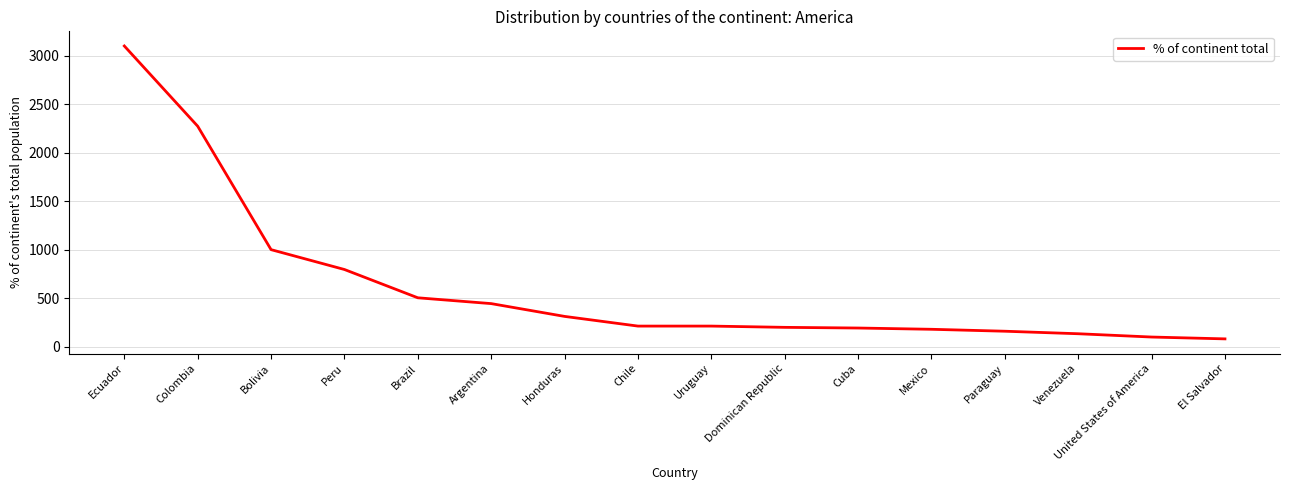

What is the difference between the second highest and second lowest values?

2176